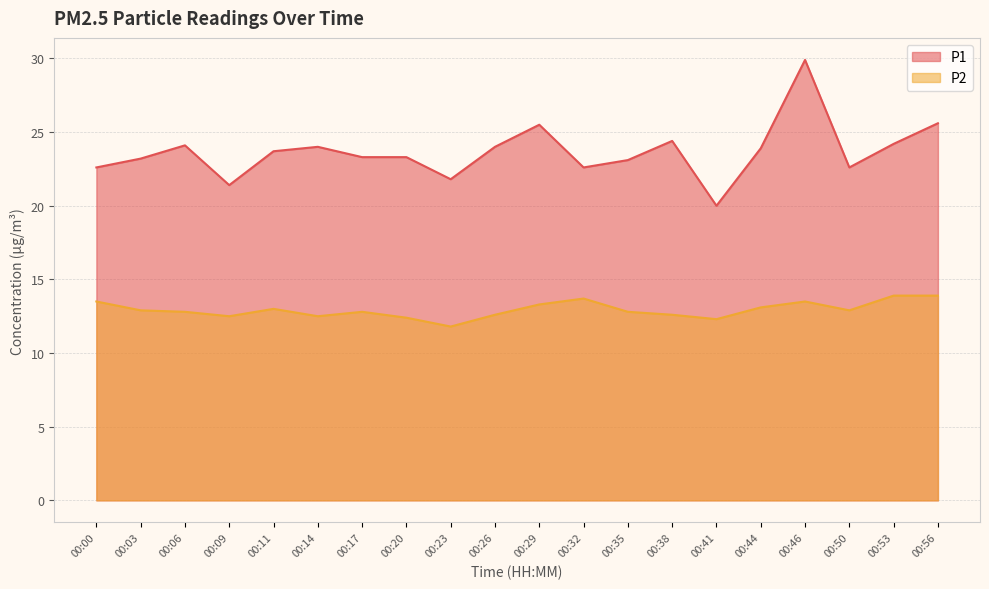

What is the total value across all series at 00:35?

35.9